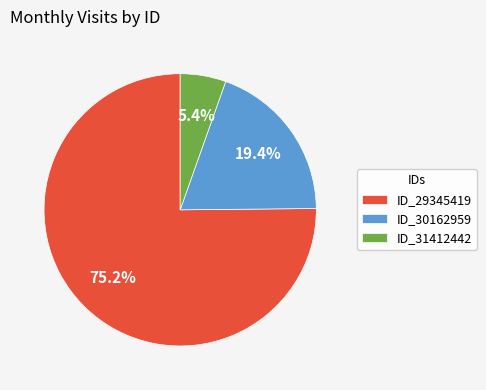

How many slices are in this pie chart?

3